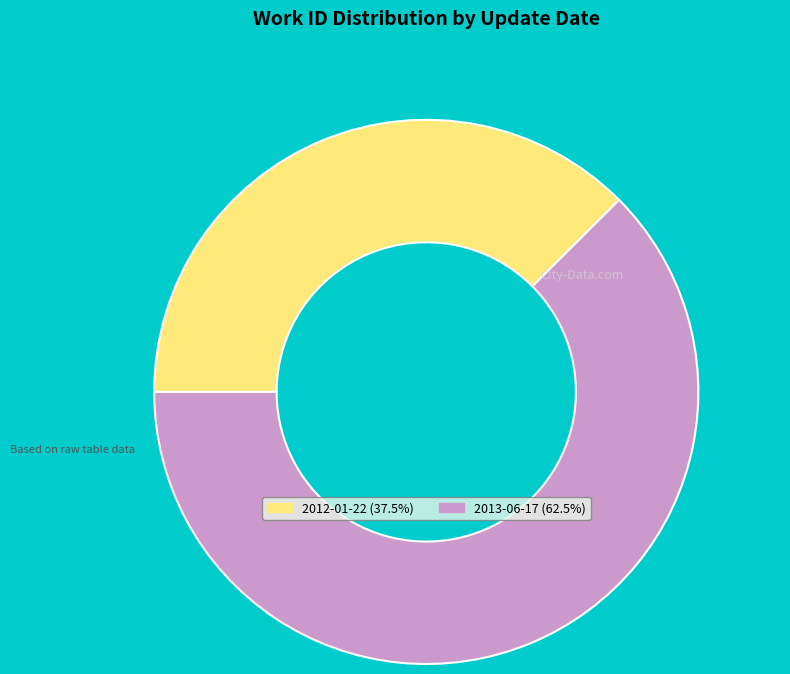

How many segments does this pie chart have?

2